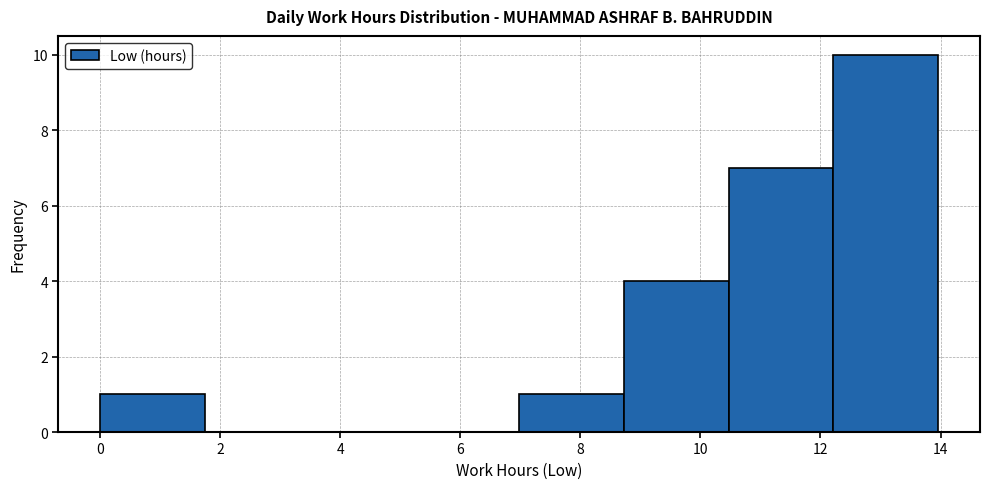

Which range on the x-axis has the tallest bar?

12.2 to 14.0